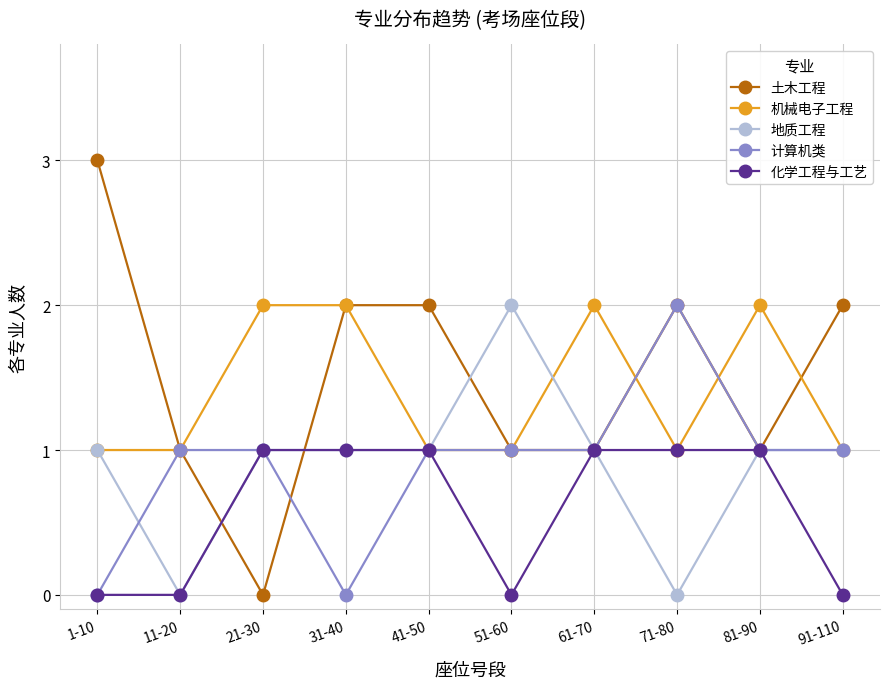

After their last crossing, which series has the higher values: 土木工程 or 化学工程与工艺?

土木工程